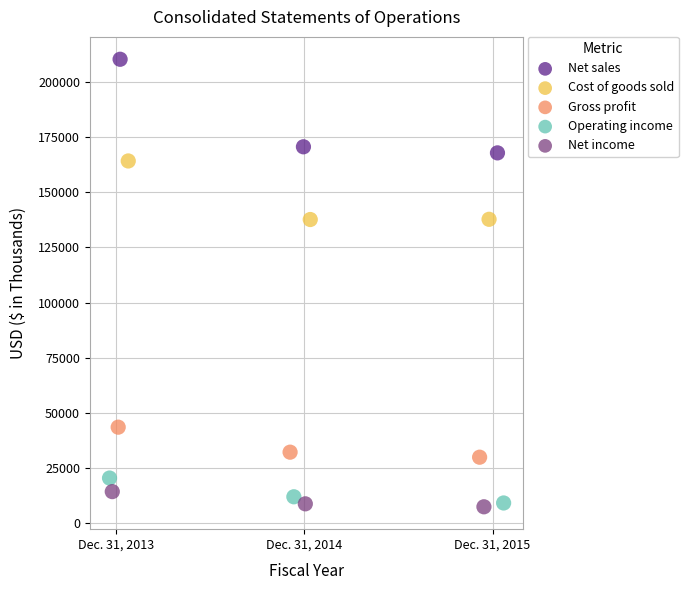

What are all the series names shown in the legend?

Net sales, Cost of goods sold, Gross profit, Operating income, Net income